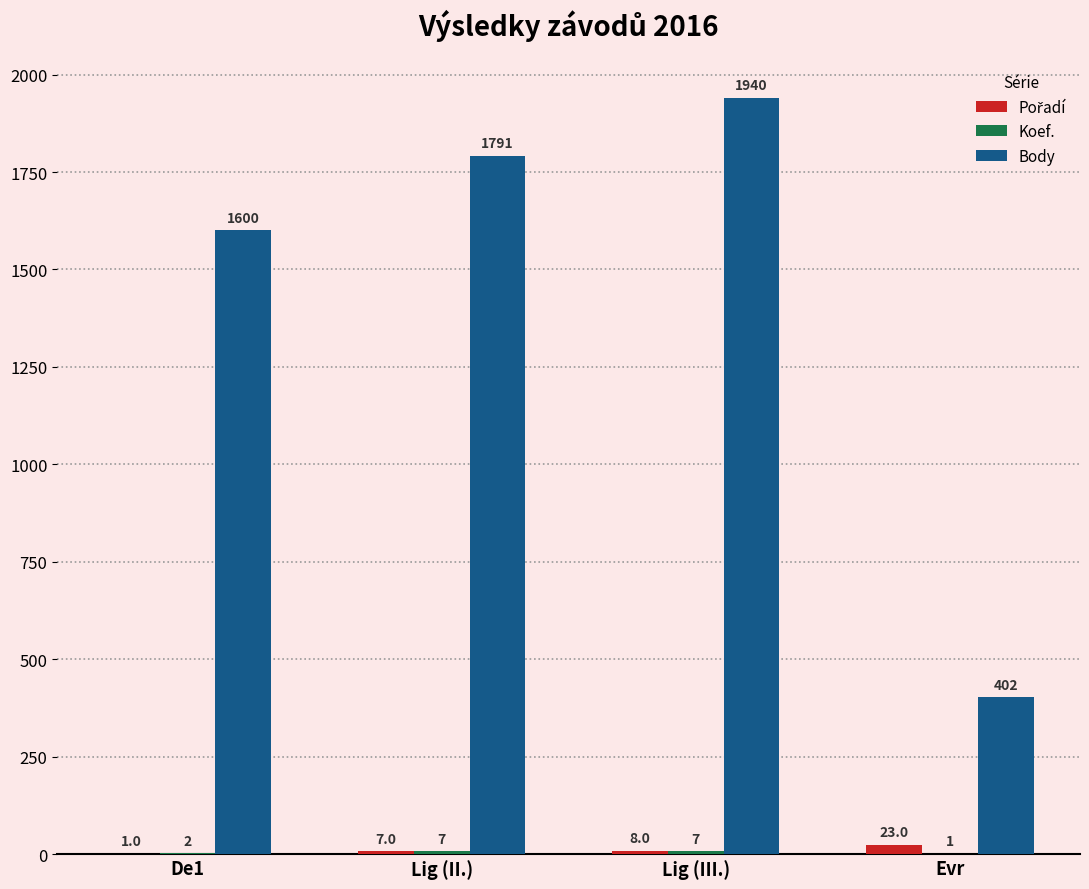

Count the number of data series in this chart.

3